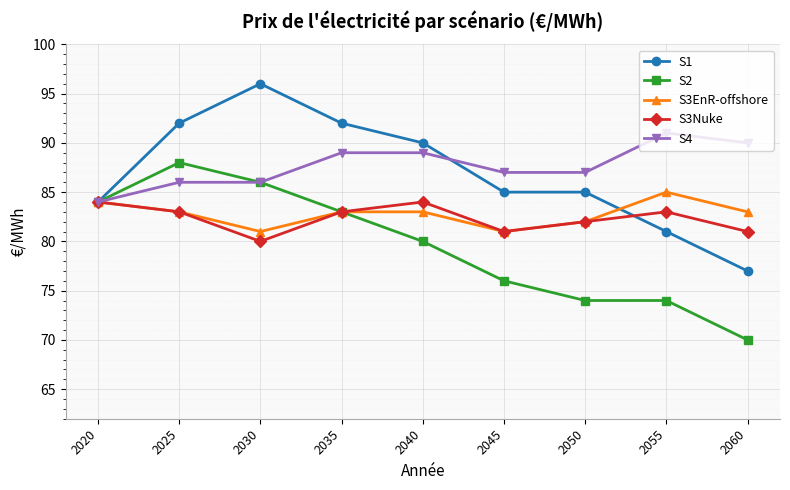

What is the highest value of the S2 series?

88